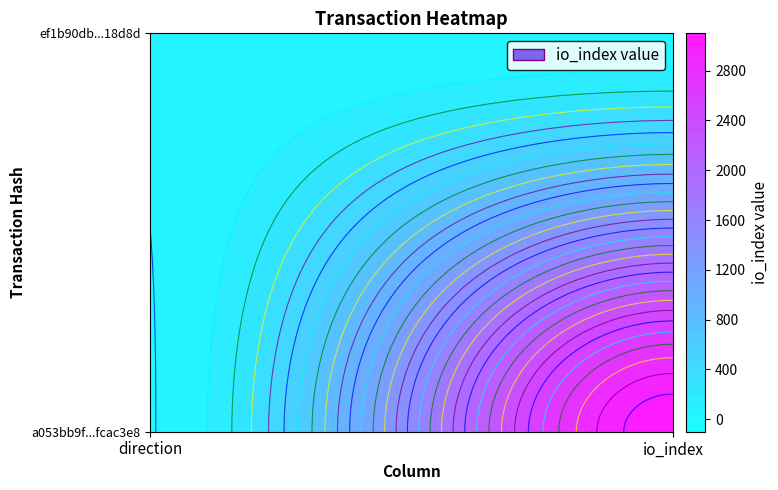

Is the value of a053bb9f0d90692f8d45d52959690c49fcac3e8 at io_index greater than the value of ef1b90db7ca3fe535bf26cdecfdd83a2fb18d8d at direction?

Yes